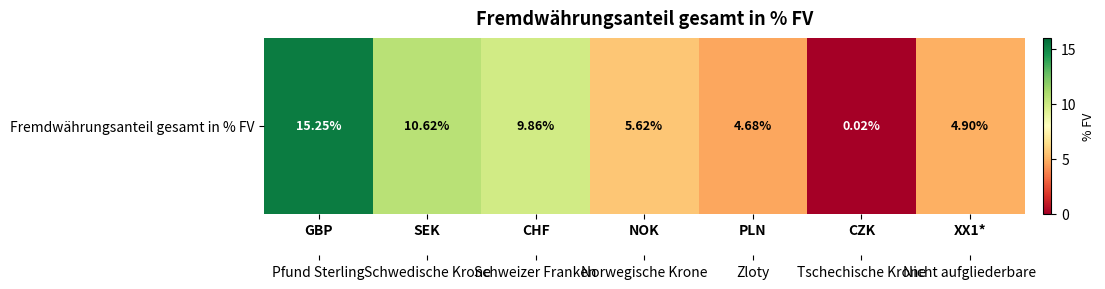

At which category does the chart reach its minimum across all series?

CZK